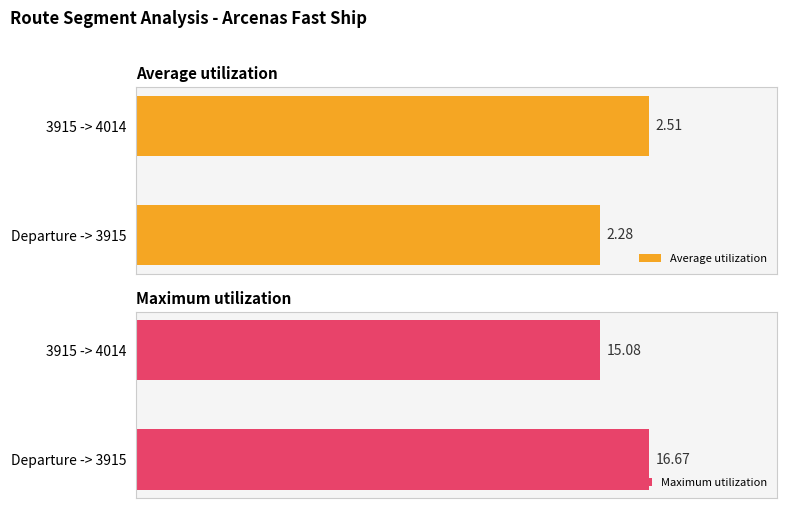

Rank the categories by Maximum utilization value from highest to lowest.

Departure -> 3915, 3915 -> 4014